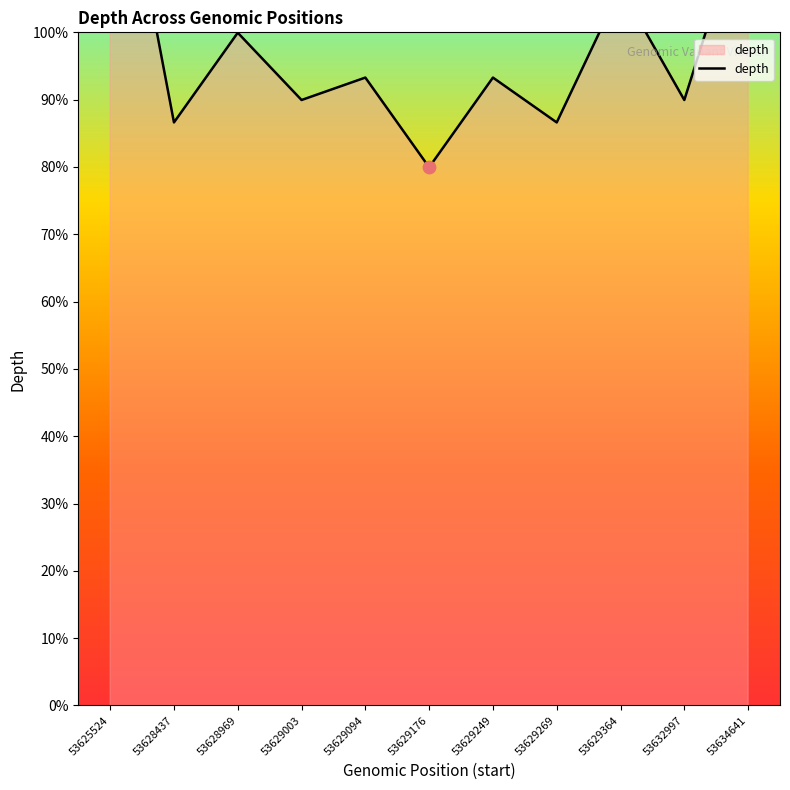

Between 53632997 and 53629003, which is larger?

53632997